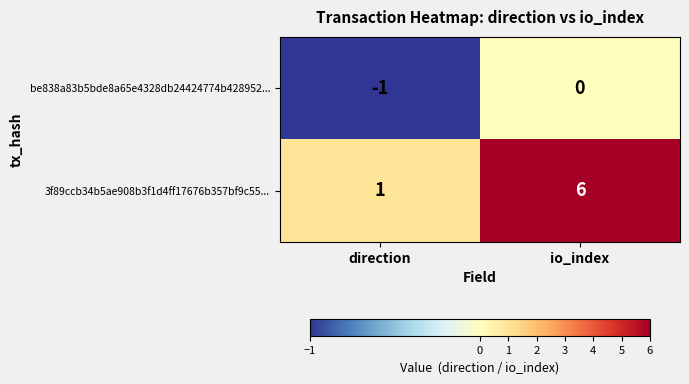

Is the value of 3f89ccb34b5ae908b3f1d4ff17676b357bf9c55... at direction greater than the value of be838a83b5bde8a65e4328db24424774b428952... at direction?

Yes